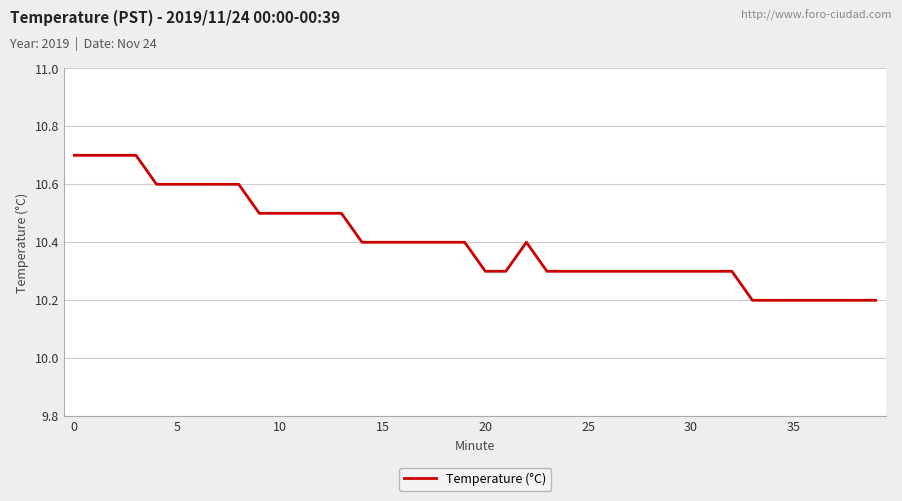

What is the greatest value displayed?

10.7